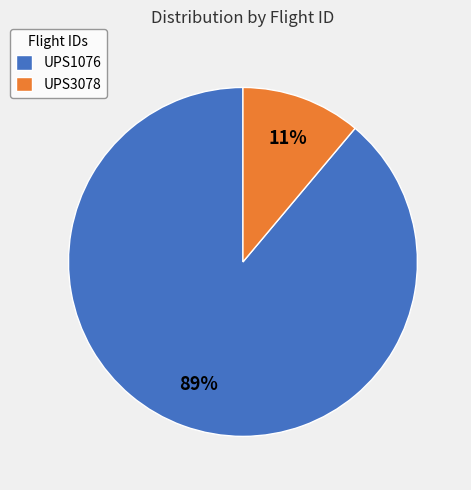

Rank the categories by value from highest to lowest.

UPS1076, UPS3078